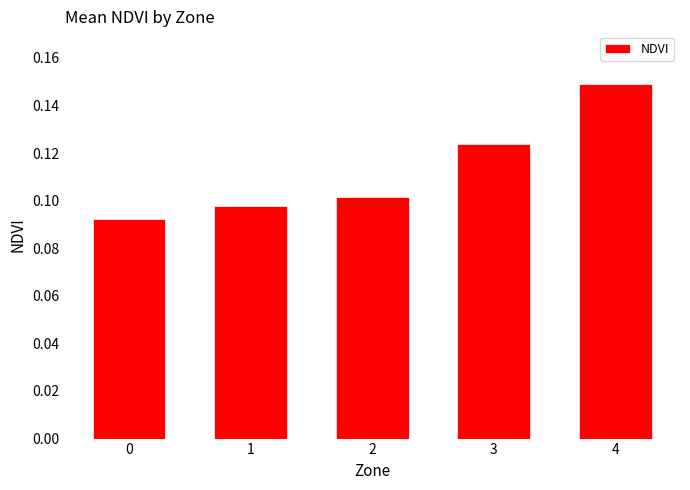

Is it true that the value at 1 is 0.1?

True